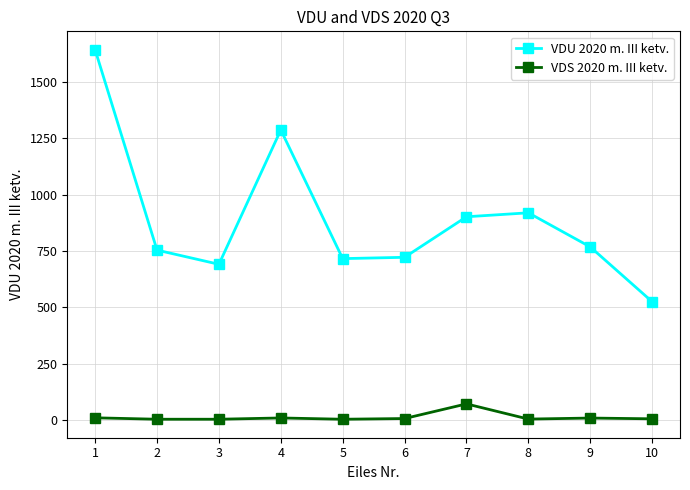

True or false: VDU 2020 m. III ketv. and VDS 2020 m. III ketv. intersect in this chart.

False